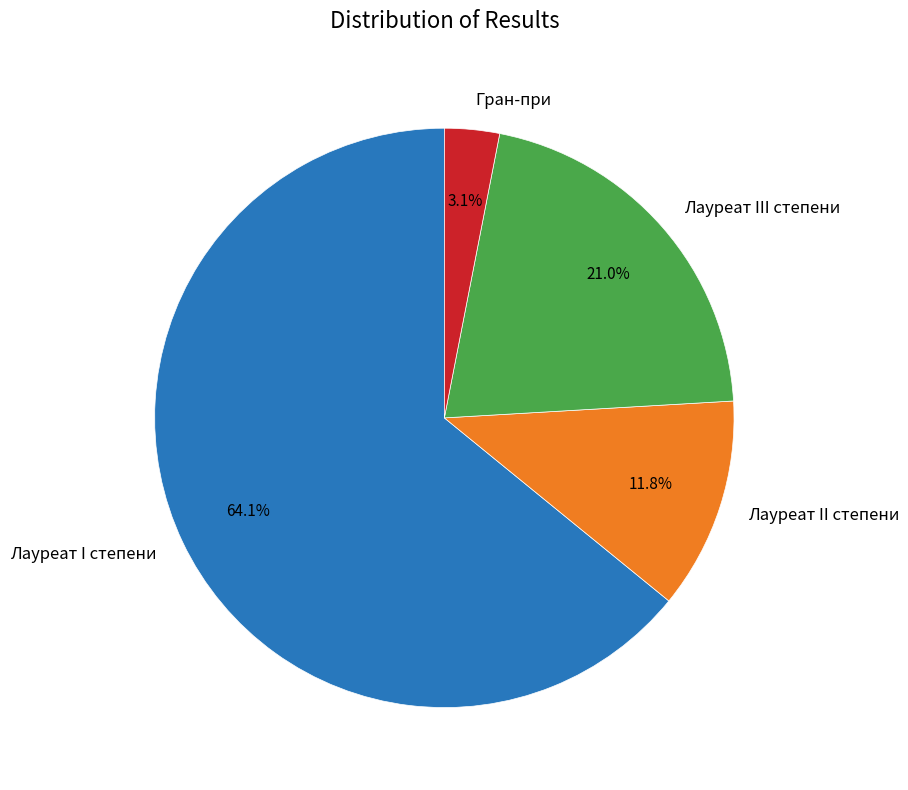

To the nearest percent, what is the difference between the Гран-при and Лауреат I степени slice percentages?

61%